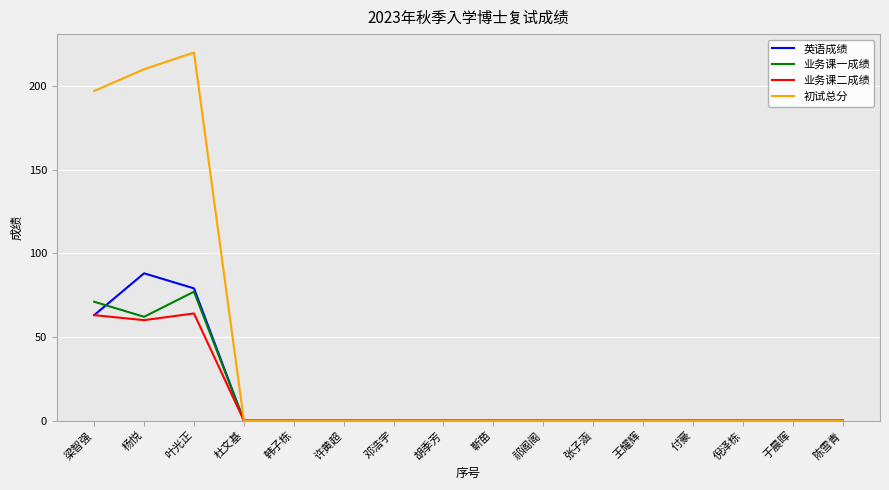

What is the maximum value for 初试总分?

220